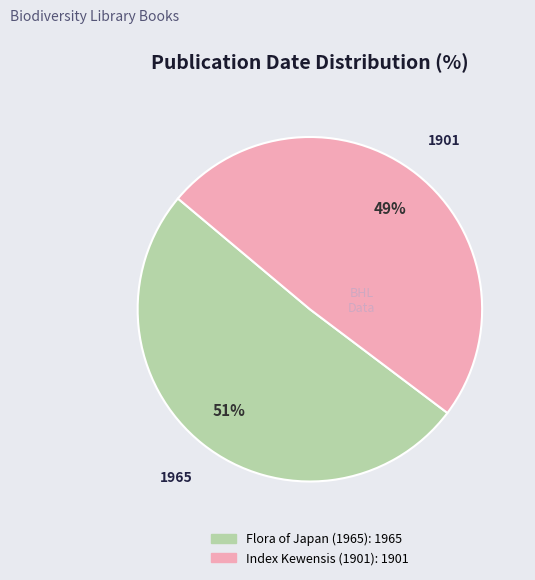

Do Index Kewensis (1901) and Flora of Japan (1965) together represent more than half of the pie?

Yes